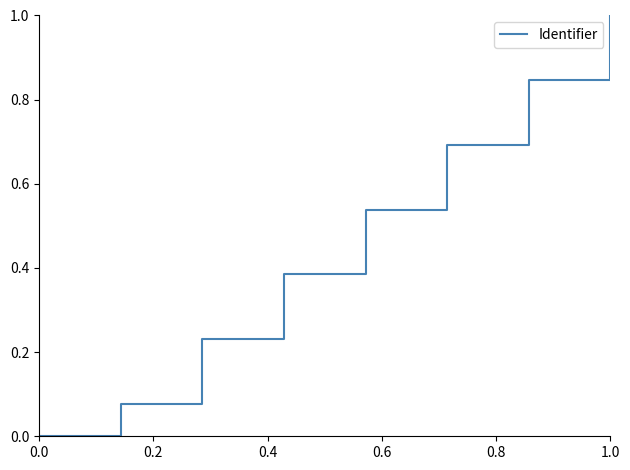

What is the maximum value shown in the chart?

1.0